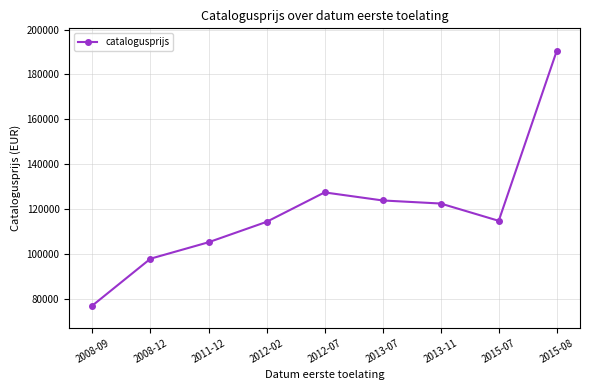

Where does the data first go above 114686?

2012-07